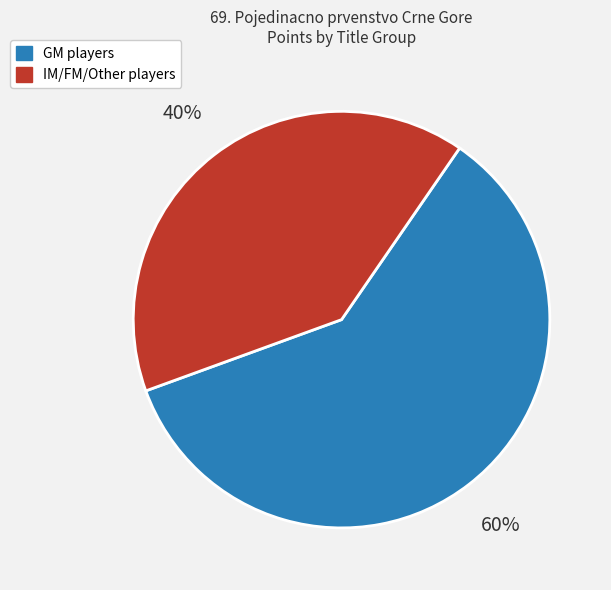

Is there any slice that represents more than half of the pie?

Yes